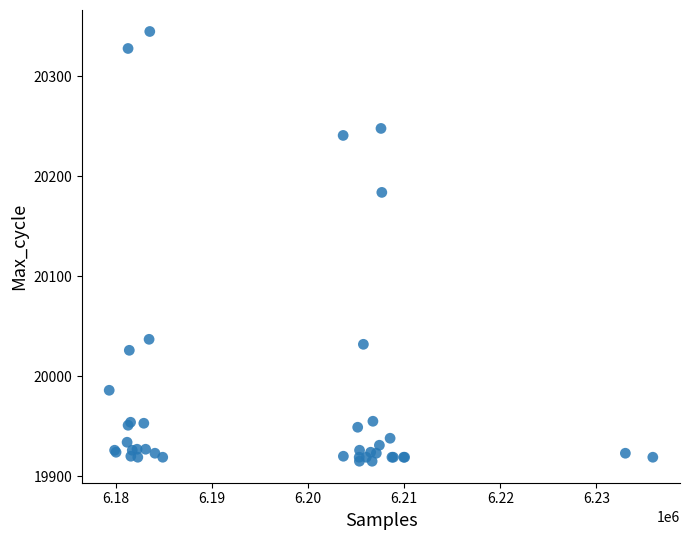

What Y value in the scatter plot is closest to 20130?

20184